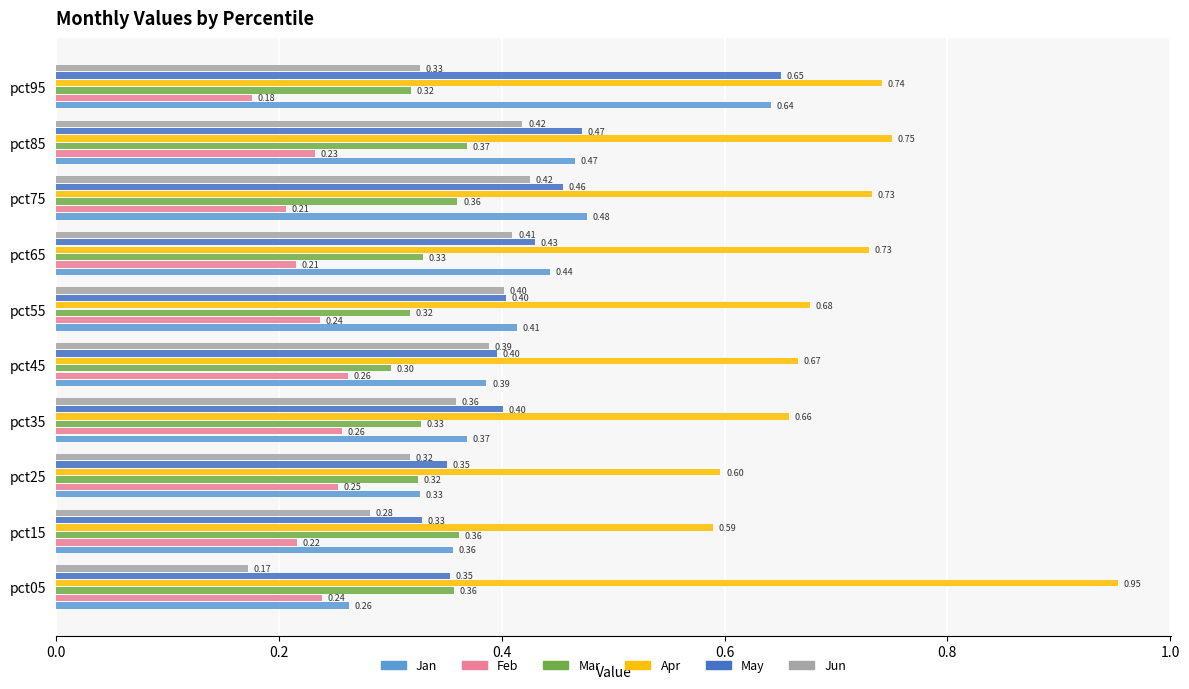

What is the average value of the Mar series?

0.3